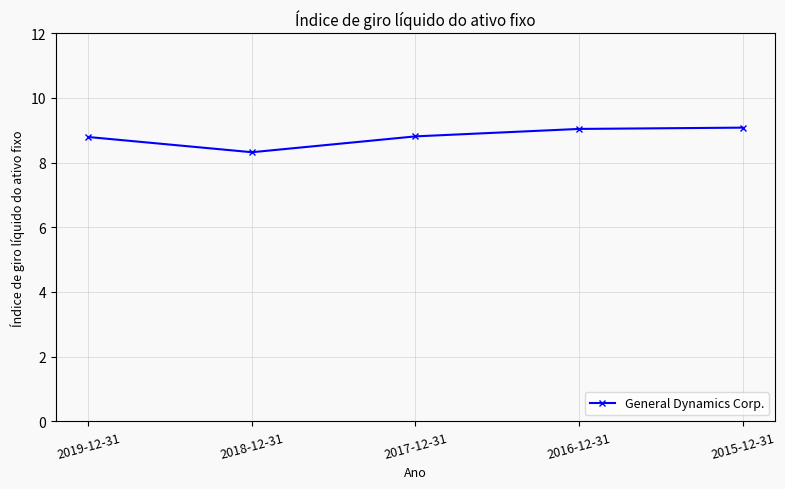

What is the label of the 4th point from the right?

2018-12-31